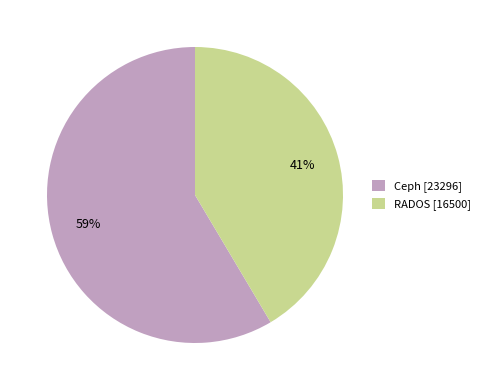

What is the ratio of the value at RADOS to the value at Ceph?

0.7